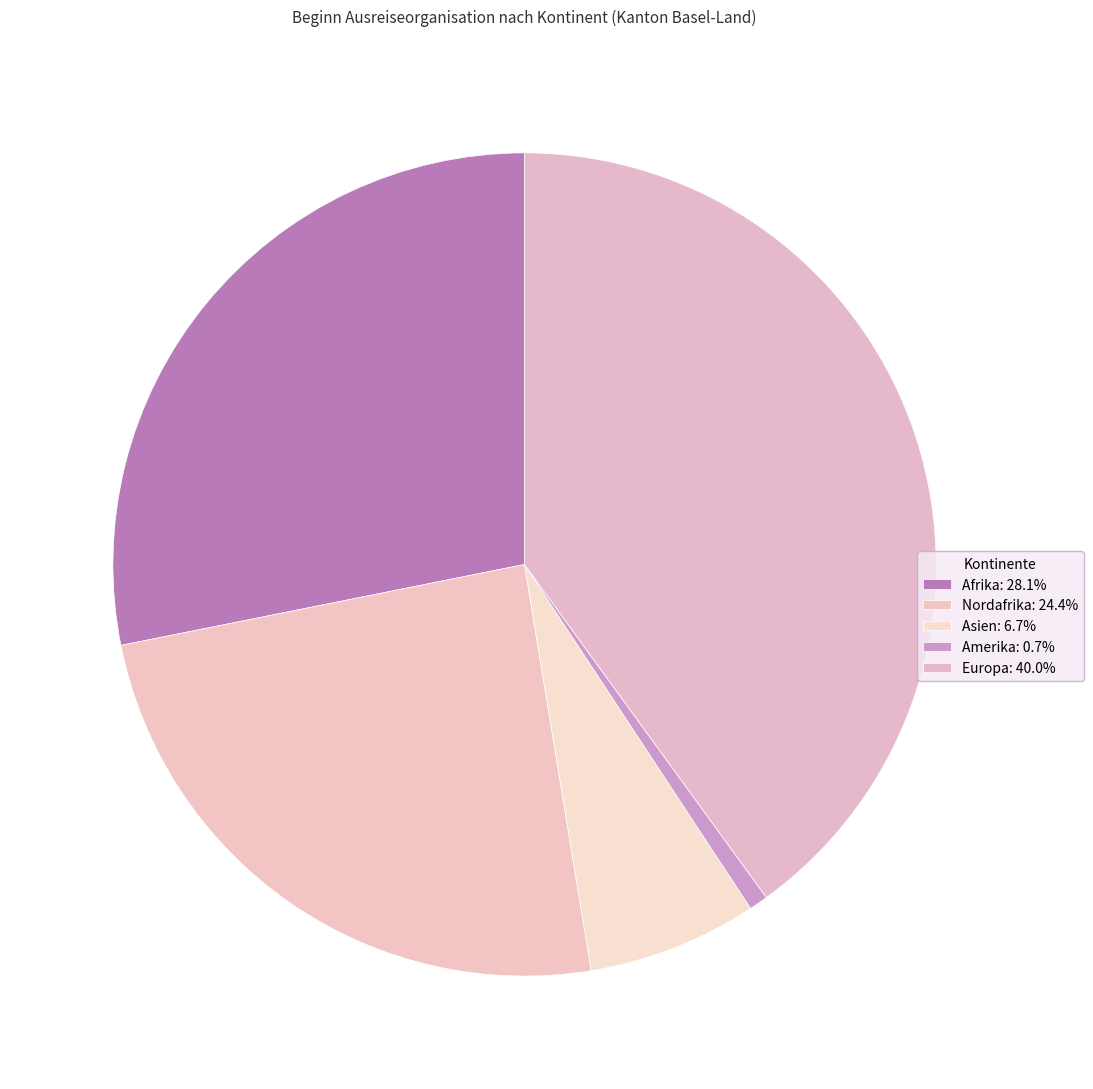

Is there any slice that represents more than half of the pie?

No